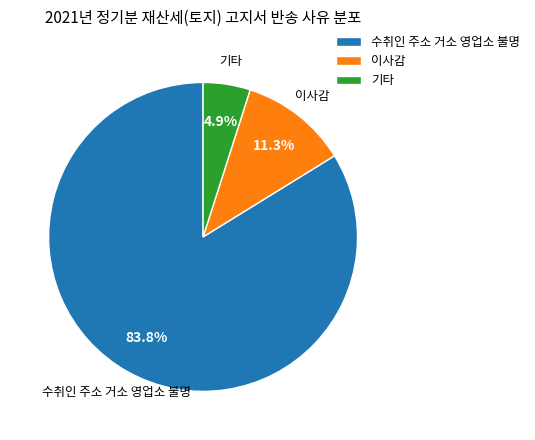

To the nearest percent, what percentage of the pie is 이사감?

11%